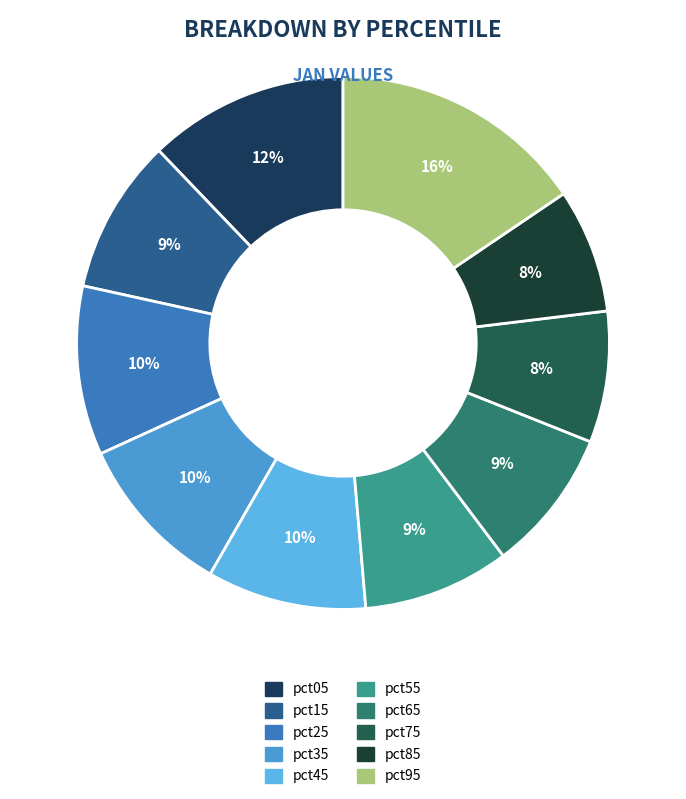

How much of the chart is everything except pct45?

90.3%